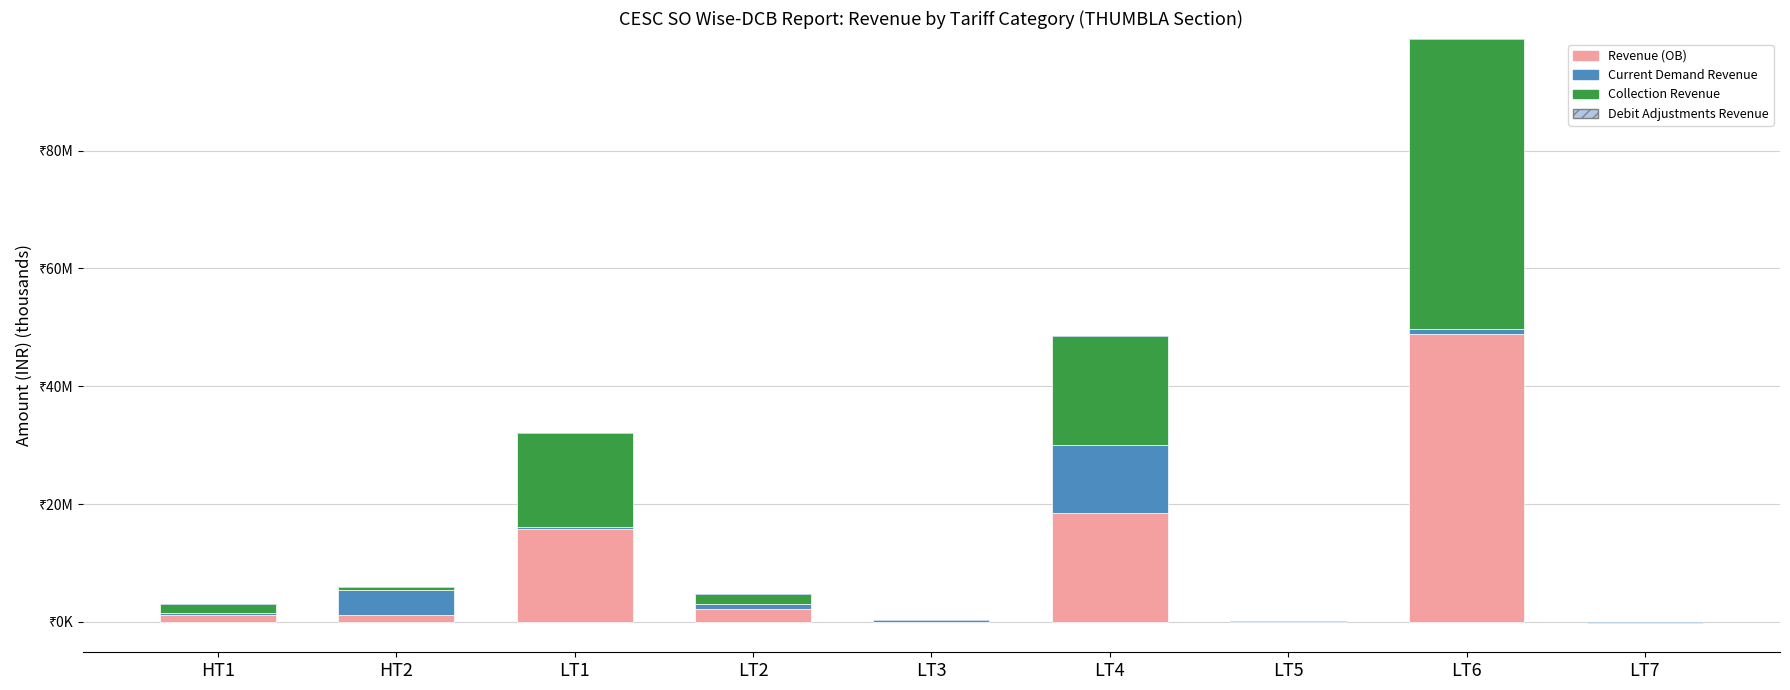

What is the sum of the Collection Revenue values at LT2 and LT7?

1566.3